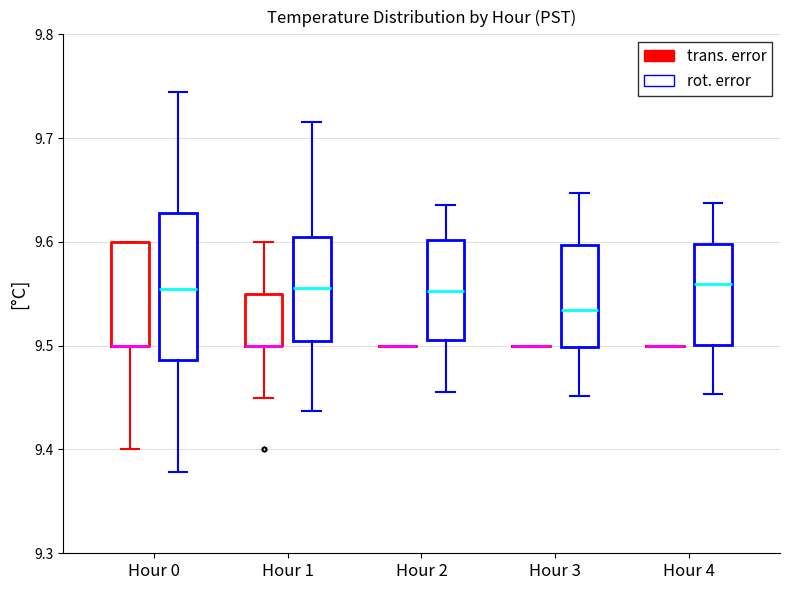

Which box is the tallest, from its lower edge to its upper edge?

Hour 0 (rot. error)